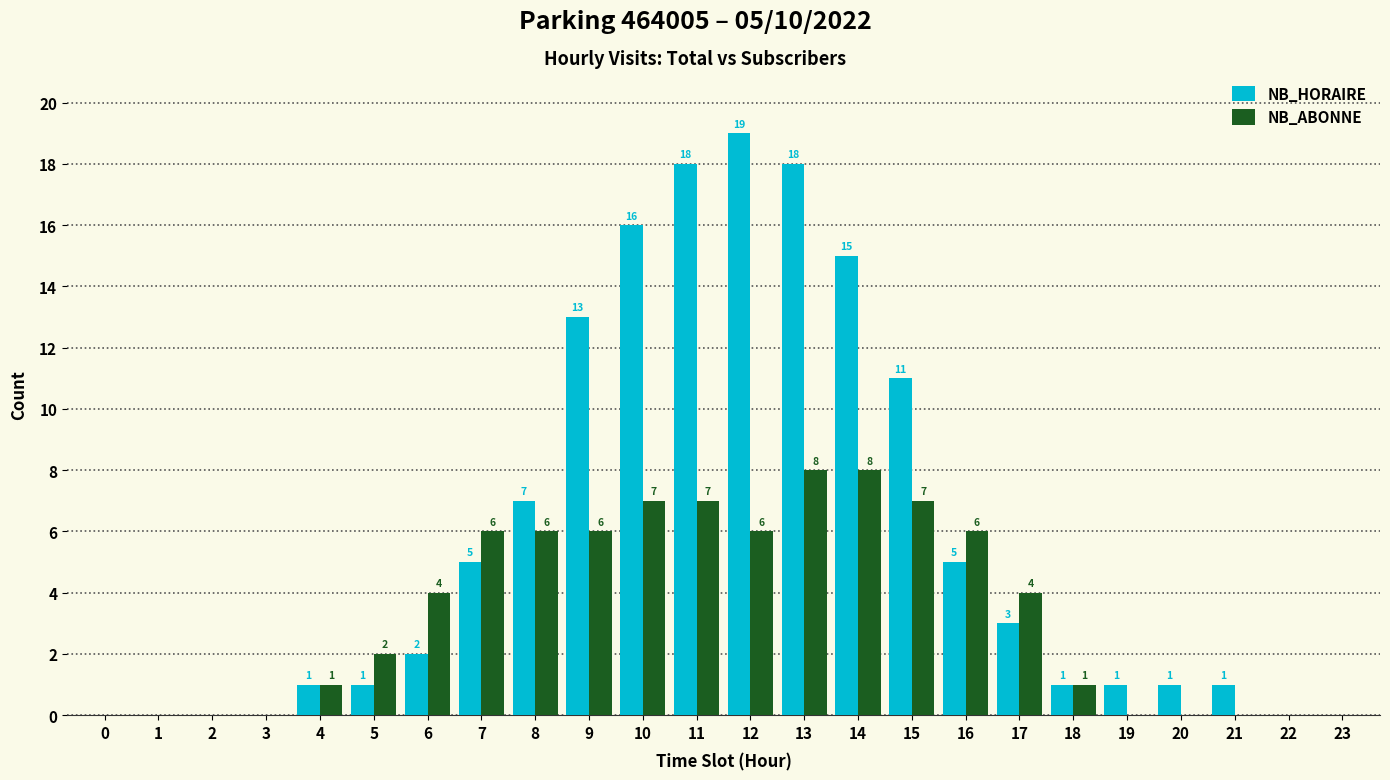

What is the maximum value shown in the chart?

19